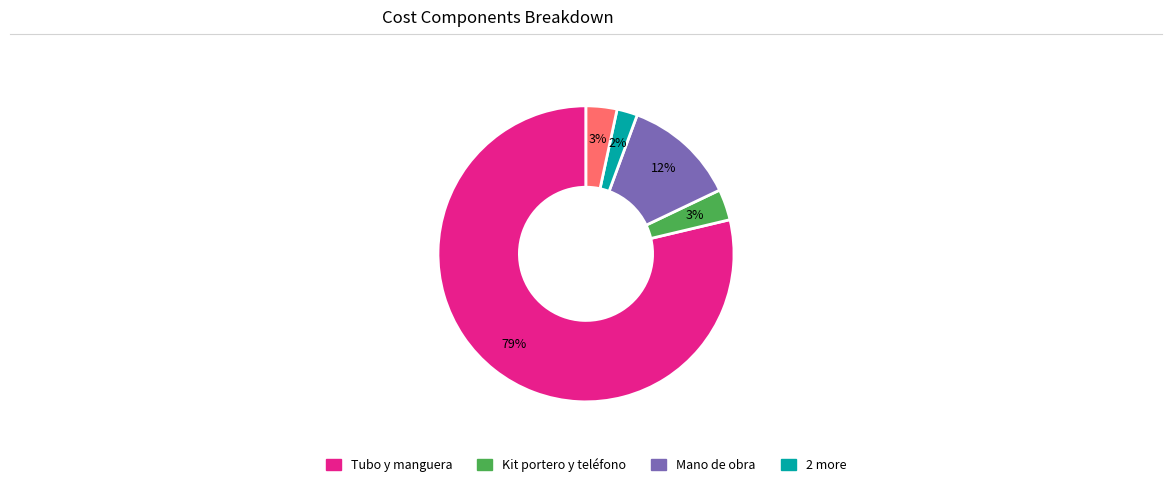

Is there any slice that represents more than half of the pie?

Yes